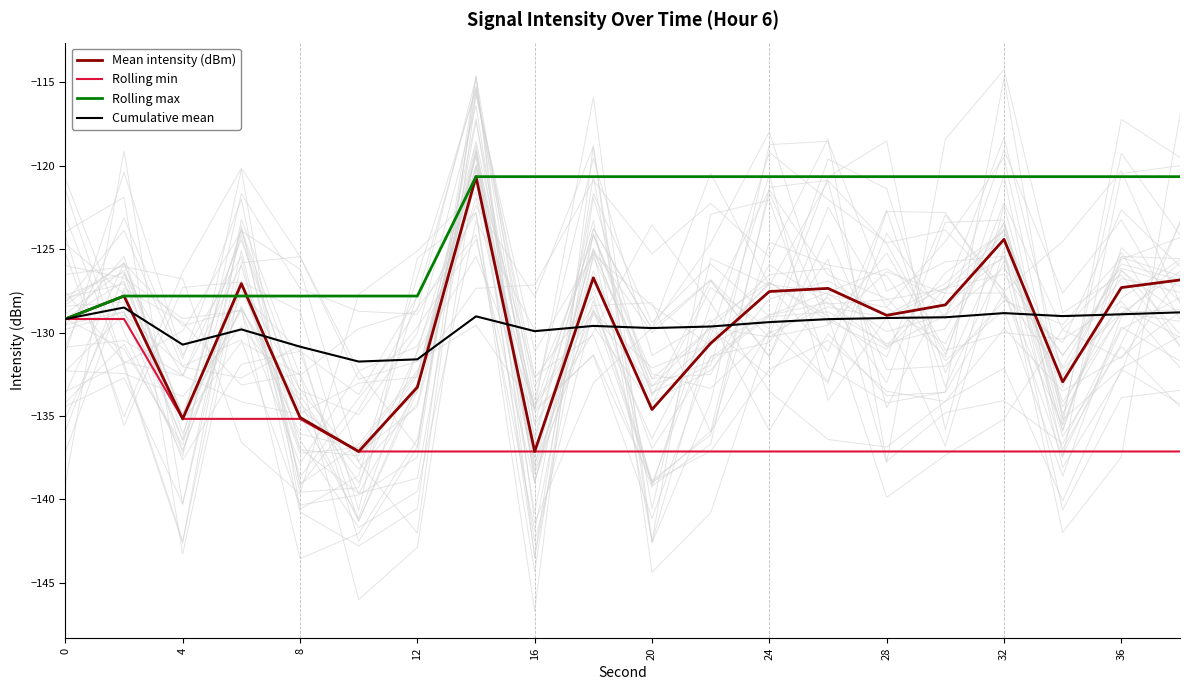

True or false: Mean intensity (dBm) has a value of -129.0 at 28.

True